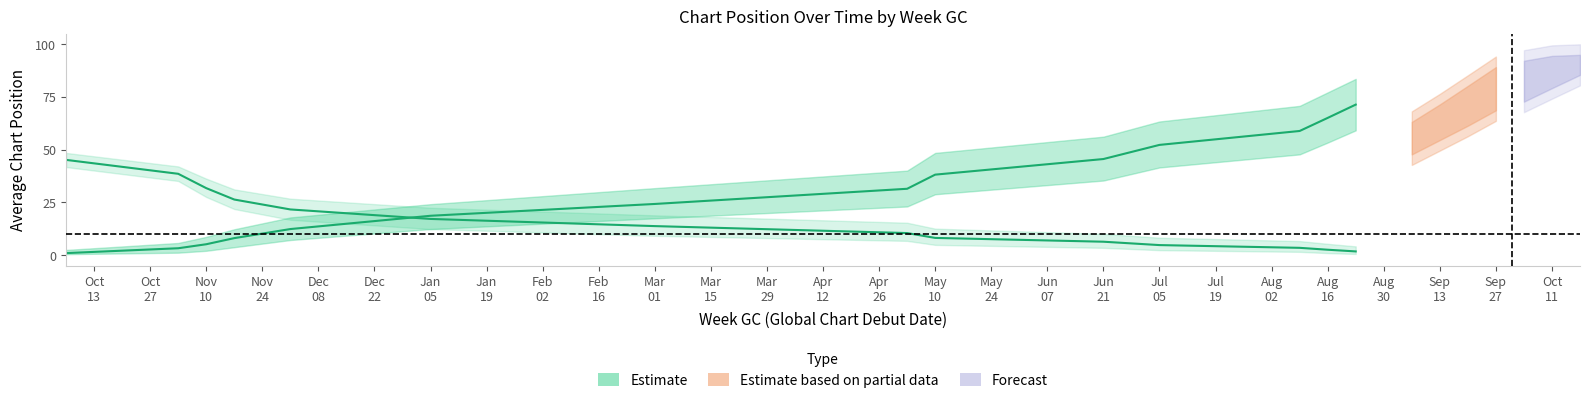

What value does the data have at Nov
10?

5.2